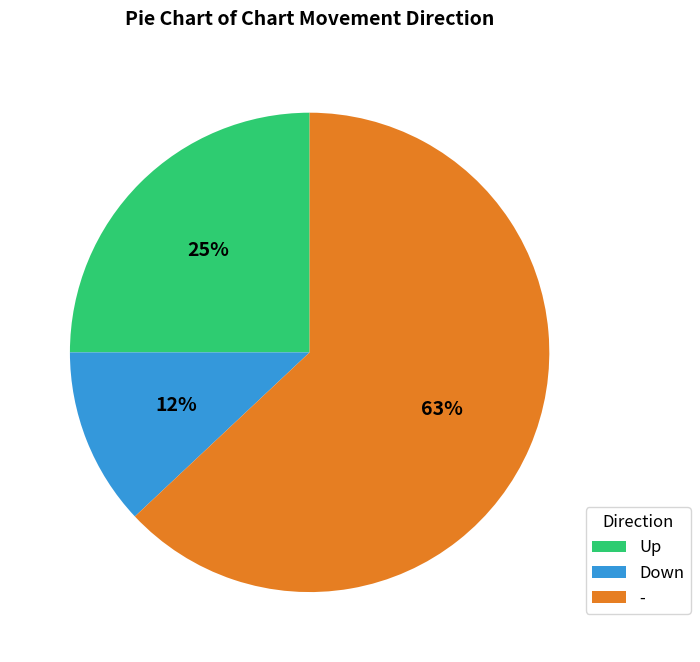

How many segments does this pie chart have?

3